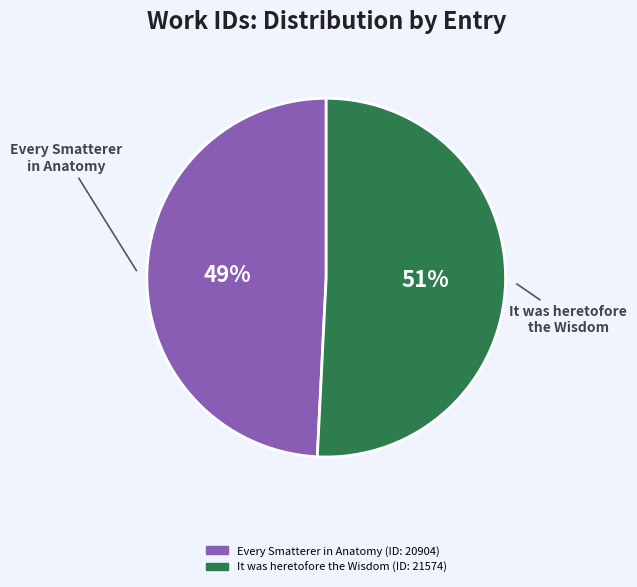

To the nearest percent, what is the difference between the It was heretofore the Wisdom and Every Smatterer in Anatomy slice percentages?

2%